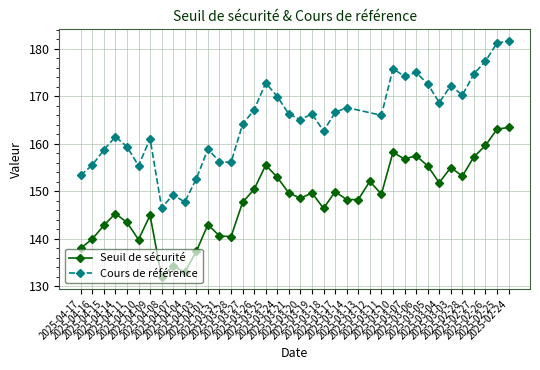

In Seuil de sécurité, how many points are higher than both neighbors (excluding endpoints)?

11